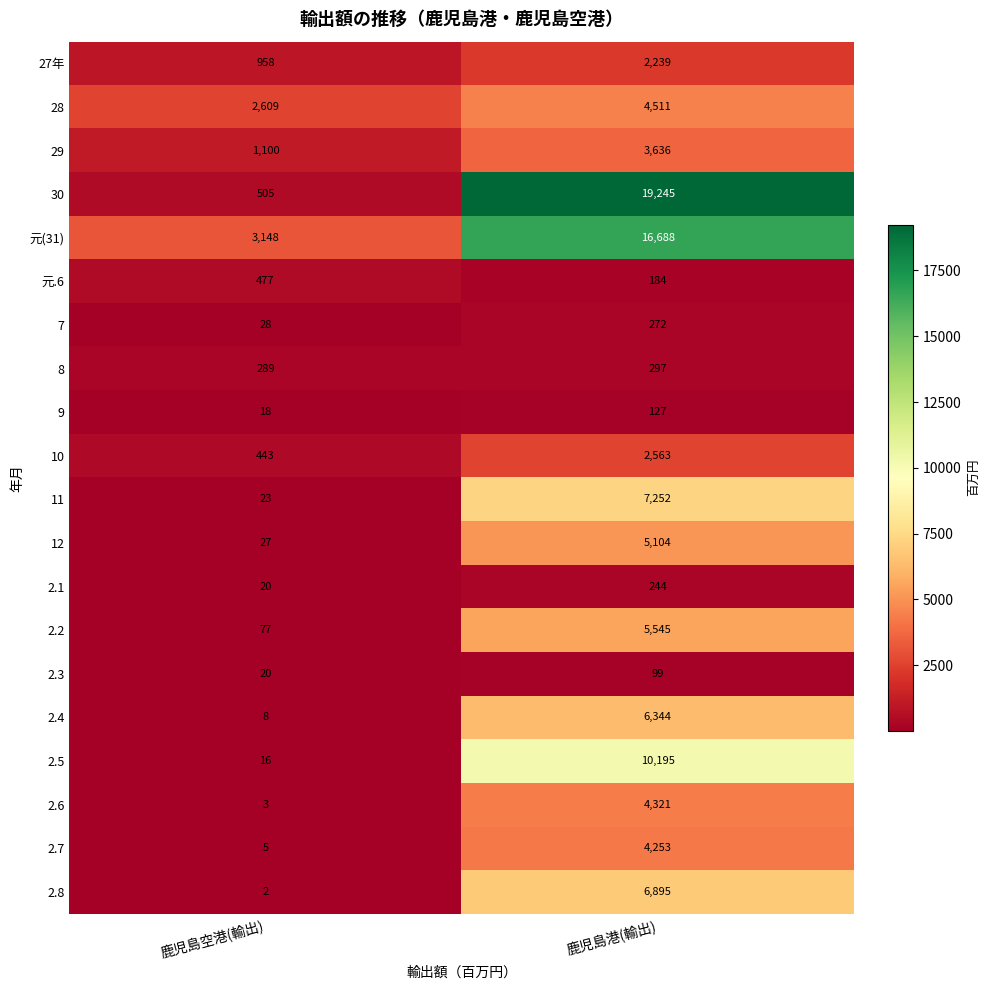

What is the approximate value of 11 at 鹿児島港(輸出), to the nearest 50?

7250